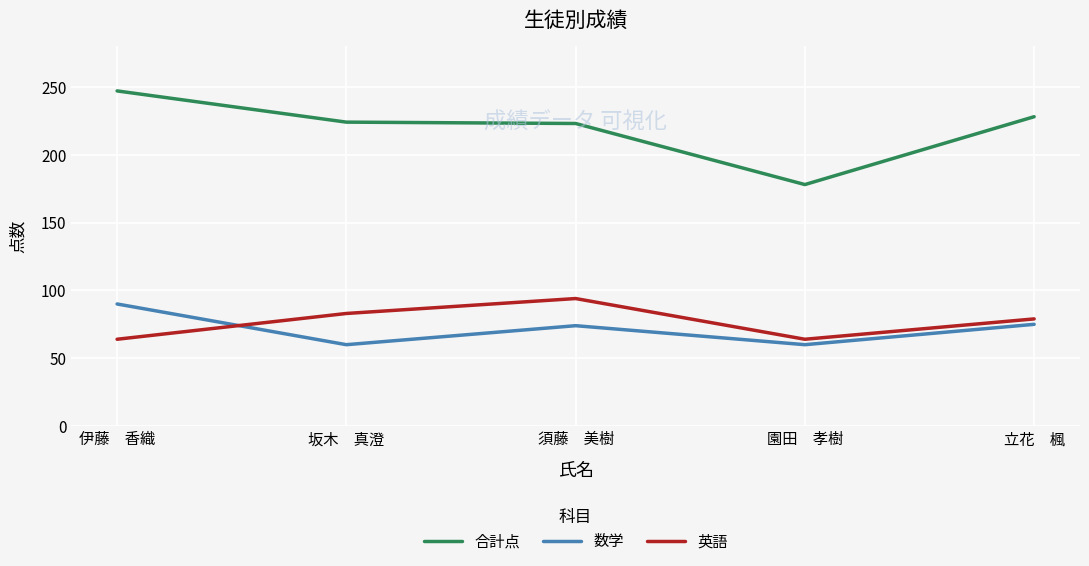

Which series changed the most between 伊藤　香織 and 須藤　美樹?

英語